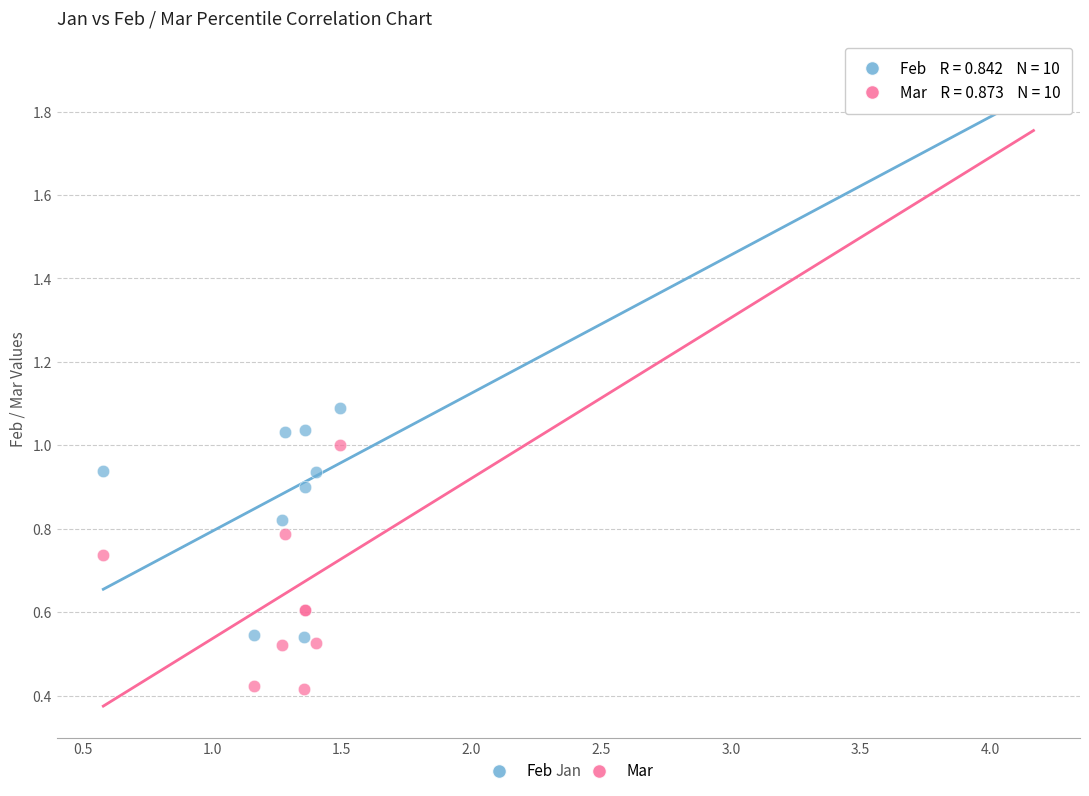

Which series contains the highest Y value?

Feb